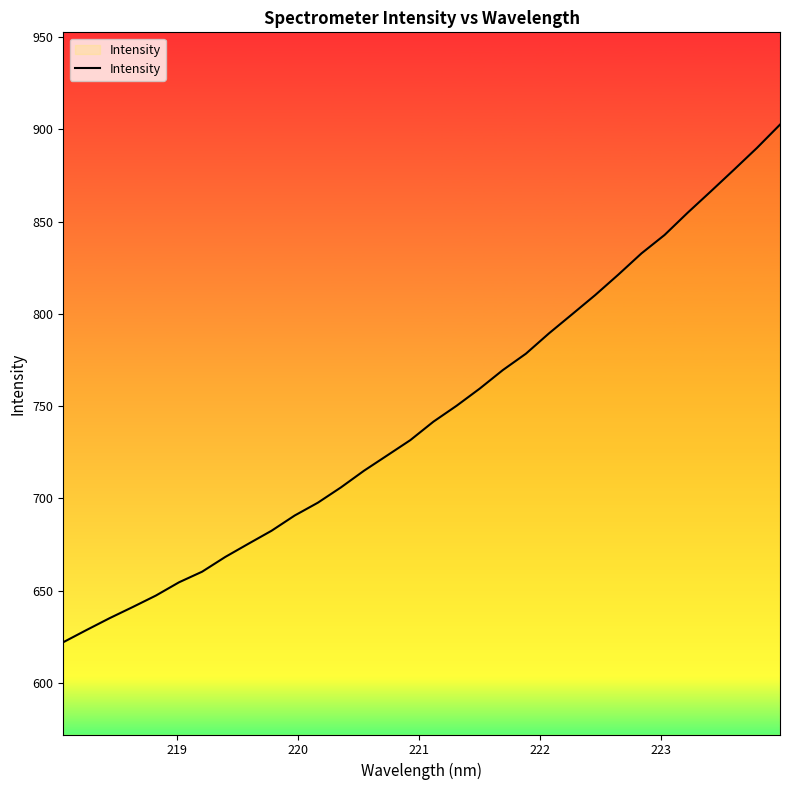

Does the chart have visible grid lines?

No